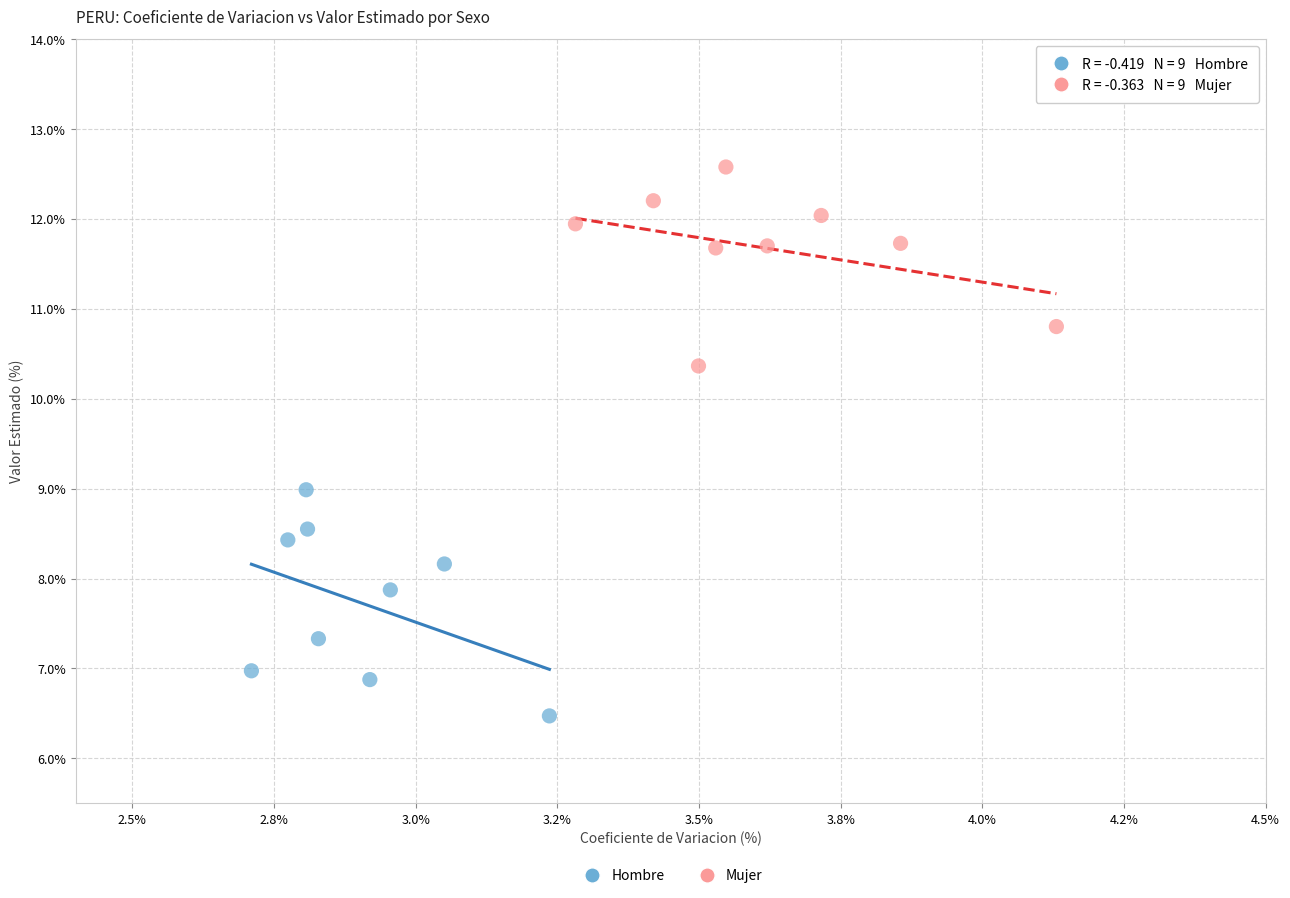

Which series contains the lowest Y value?

Hombre